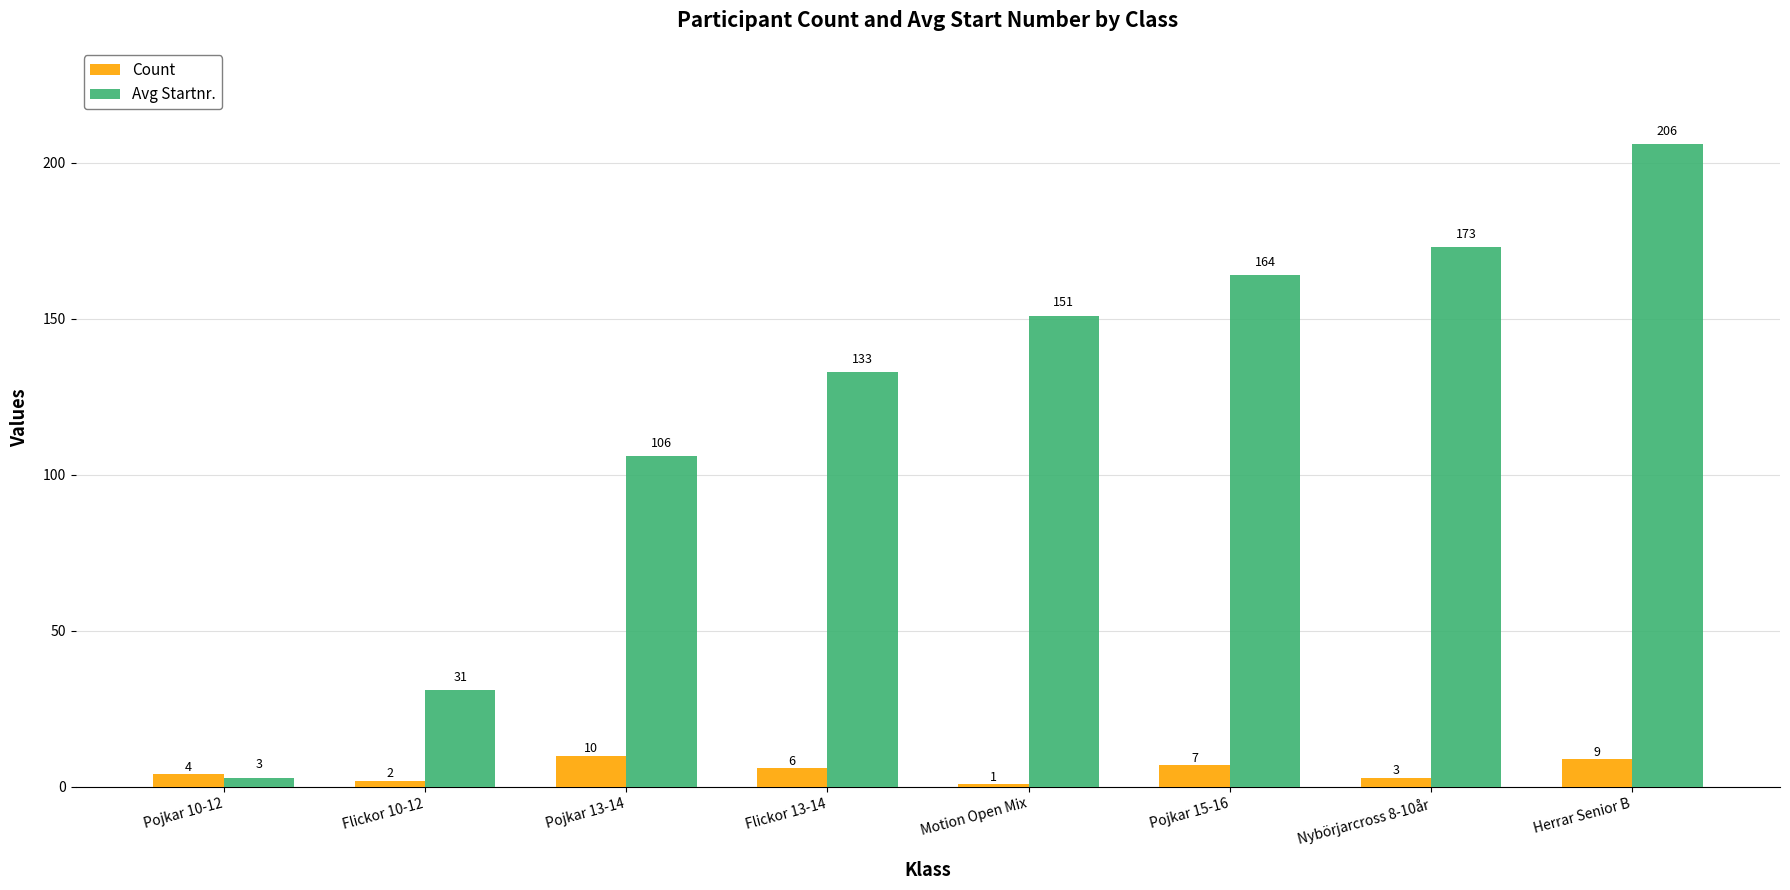

Where does the Count series first go above 6?

Pojkar 13-14